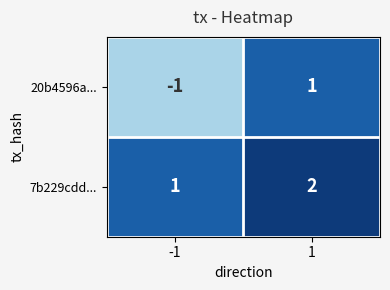

What is the spread (max minus min) of values at 1?

1